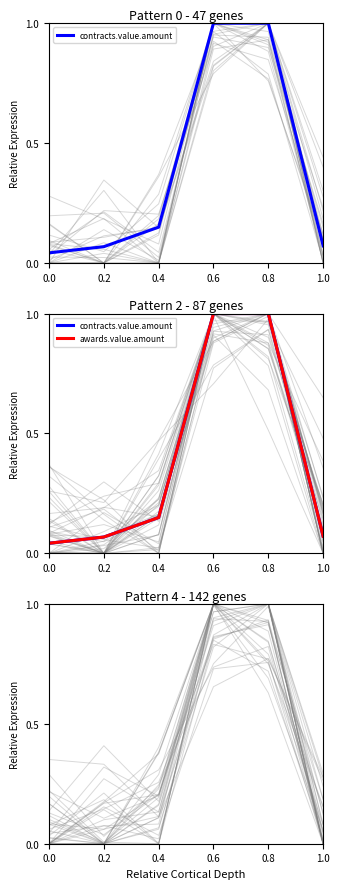

Reading left to right, list all the values displayed in this chart.

contracts.value.amount: 0.0	0.1	0.1	1.0	1.0	0.1
awards.value.amount: 0.0	0.1	0.1	1.0	1.0	0.1